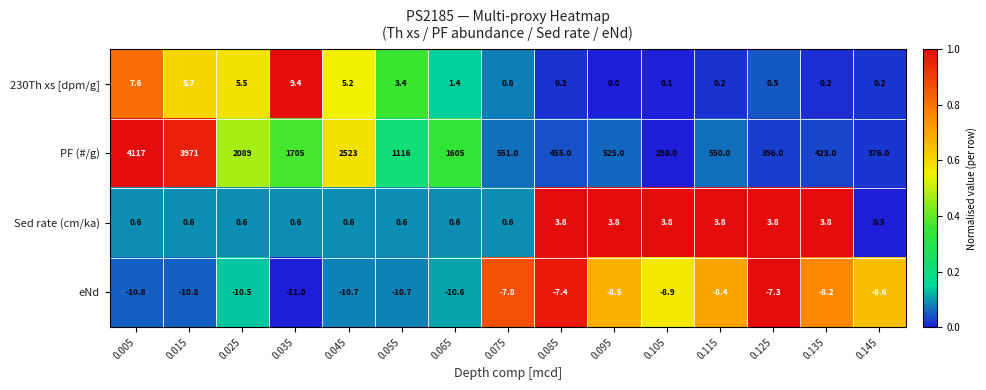

What is the greatest value displayed?

4117.0